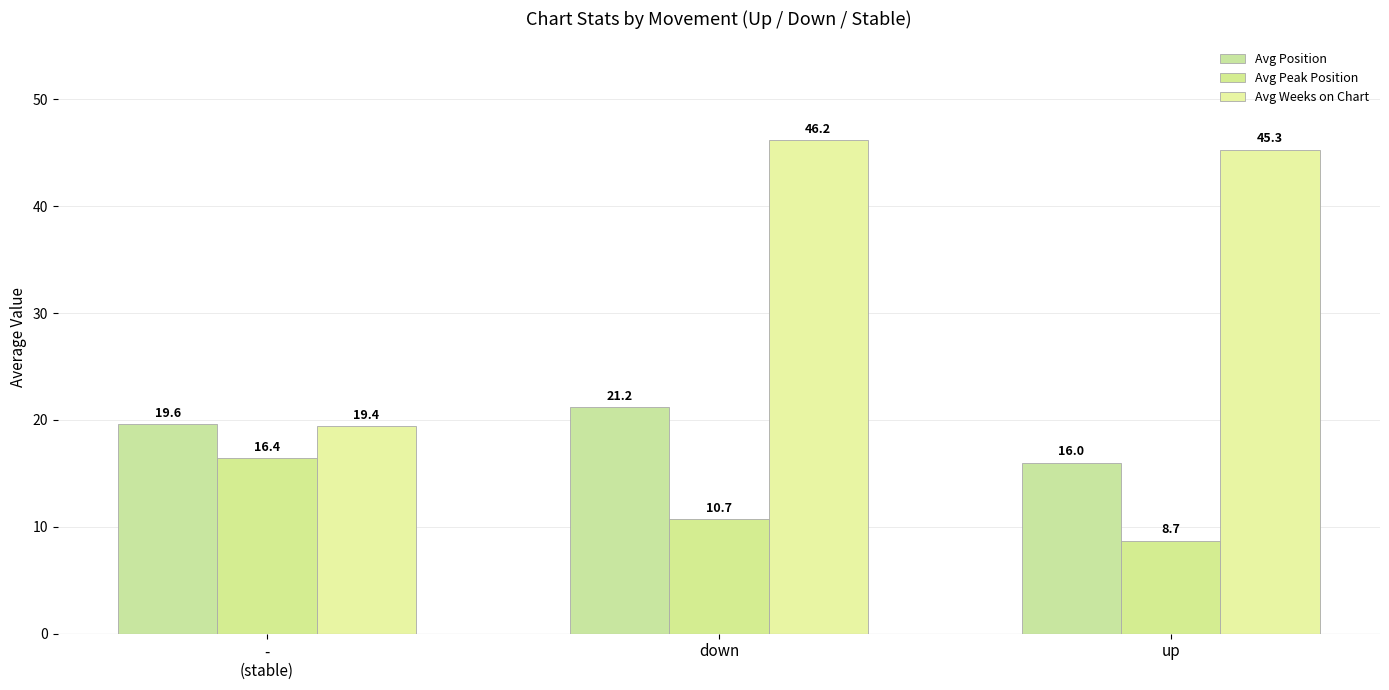

Between -
(stable) and up, which is larger?

-
(stable)